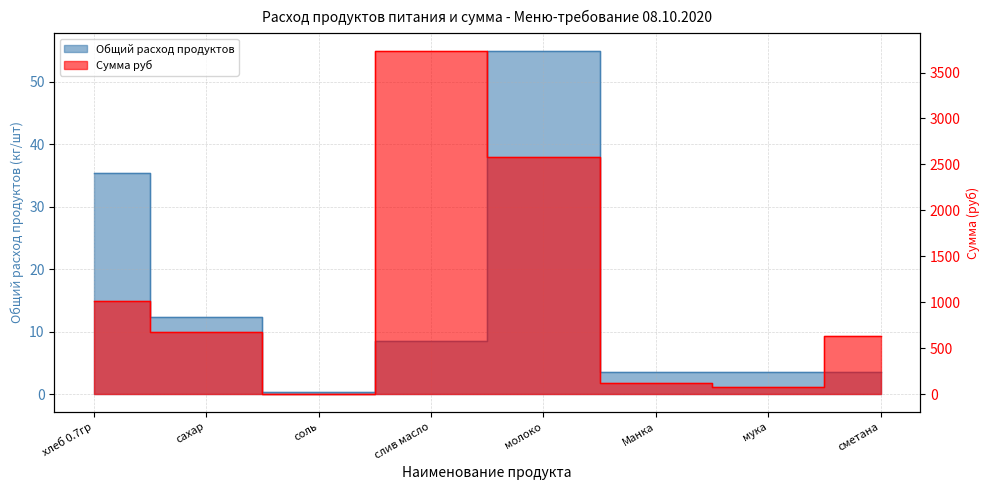

Which series changed the most between соль and Манка?

Сумма руб